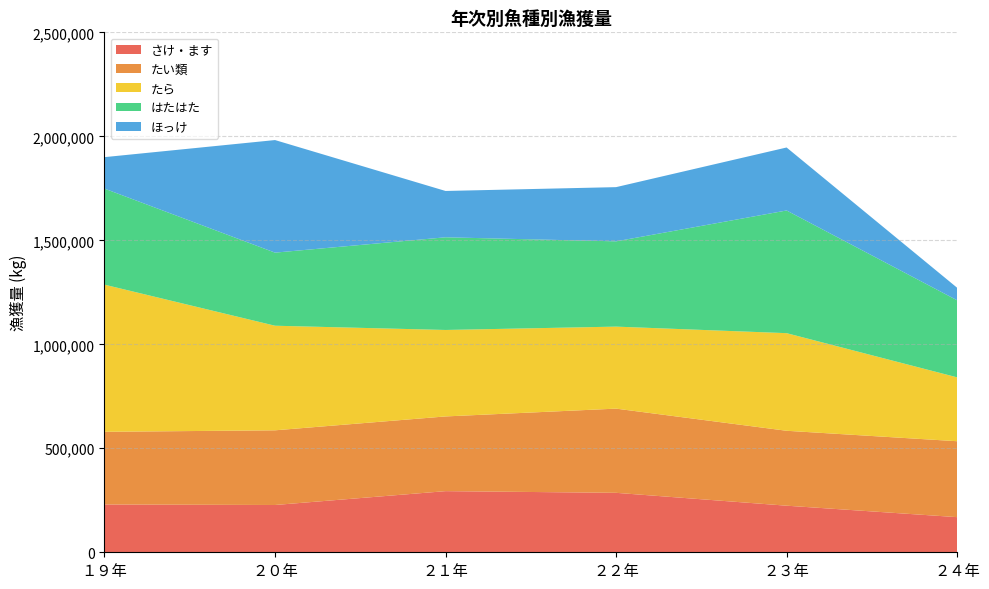

Reading left to right, list all the values displayed in this chart.

さけ・ます: １９年=229829	２０年=227343	２１年=293934	２２年=285860	２３年=224004	２４年=168923
たい類: １９年=349412	２０年=359097	２１年=359257	２２年=404860	２３年=360229	２４年=365061
たら: １９年=707529	２０年=502893	２１年=415711	２２年=394281	２３年=469339	２４年=307125
はたはた: １９年=461761	２０年=351409	２１年=445601	２２年=410050	２３年=589857	２４年=370557
ほっけ: １９年=151371	２０年=541296	２１年=222753	２２年=260628	２３年=302887	２４年=60262